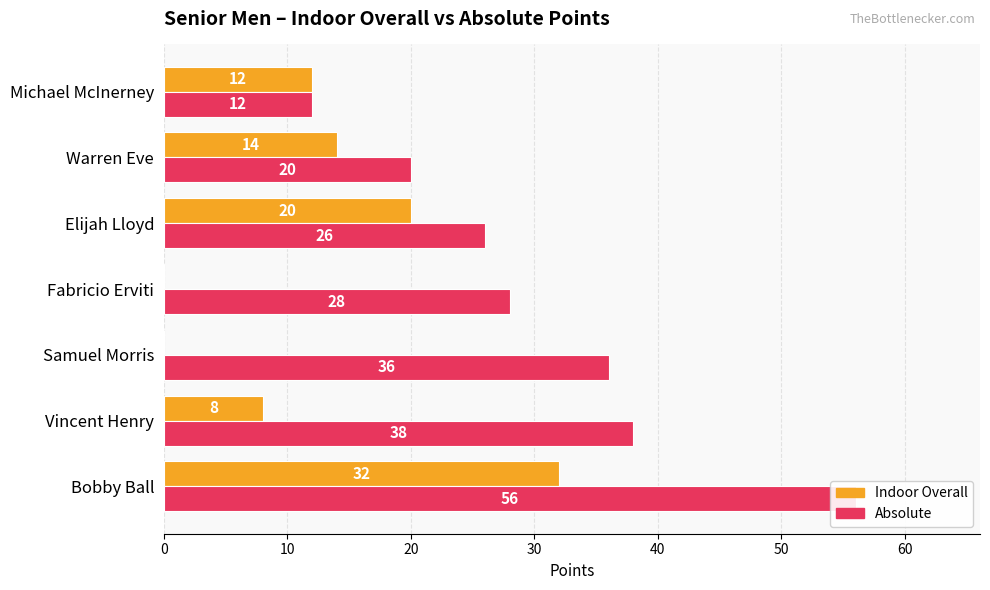

How many bars are there in total?

14